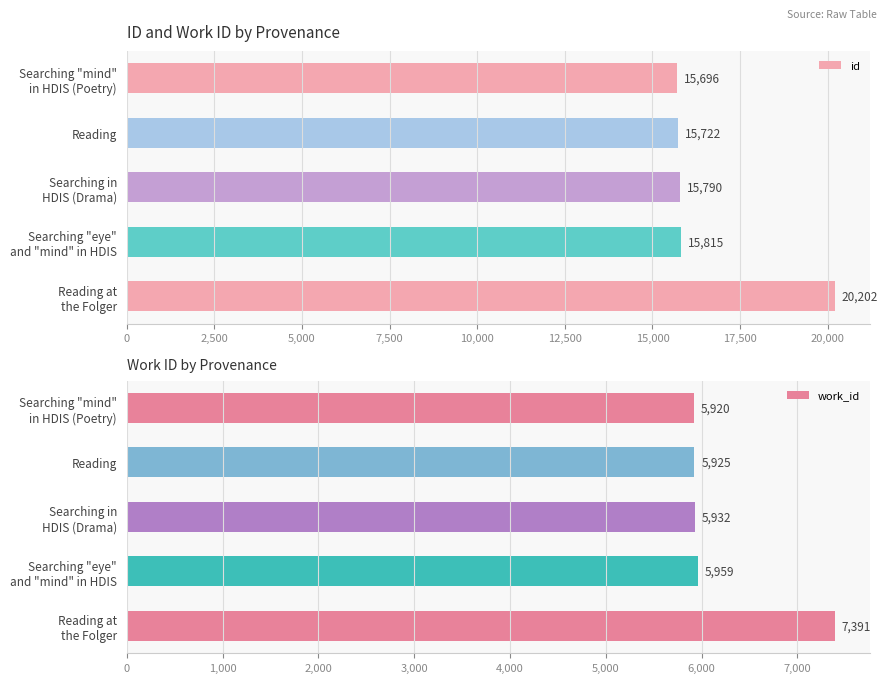

Reading left to right, transcribe all the data shown in this chart.

id: 15696	15722	15790	15815	20202
work_id: 5920	5925	5932	5959	7391